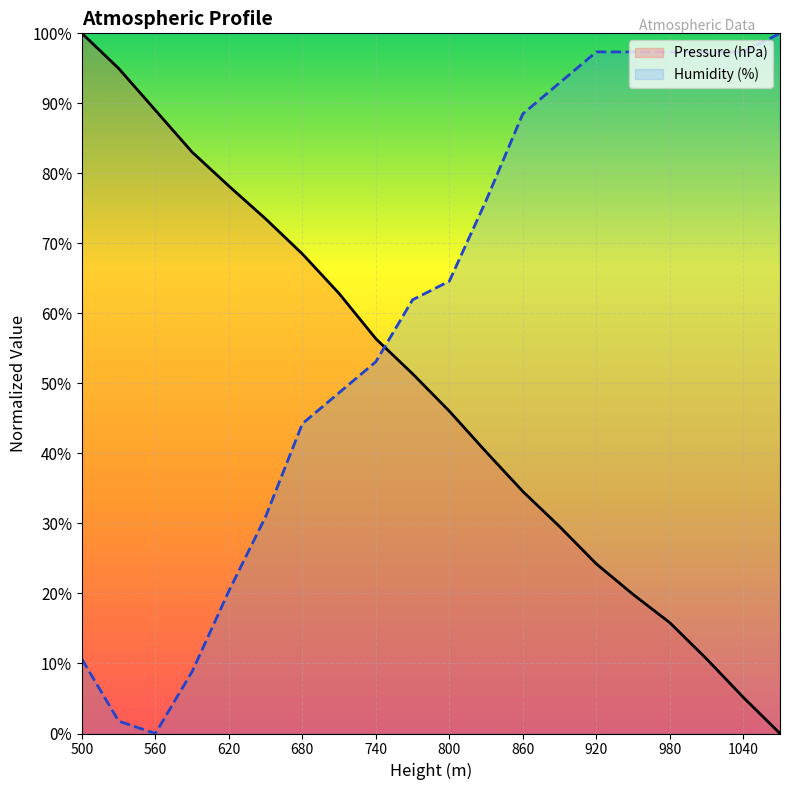

True or false: Pressure (hPa) has more than 0 interior local peaks.

False